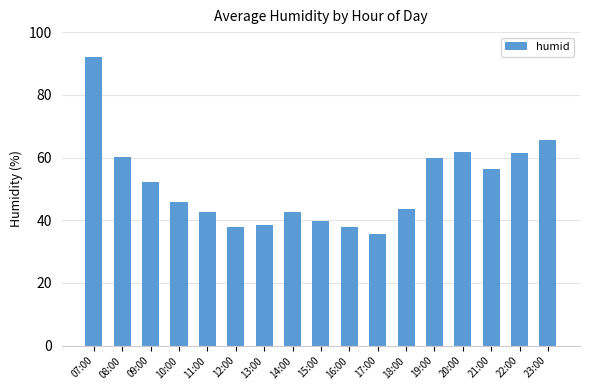

What is the sum of the values at 08:00 and 13:00?

98.8